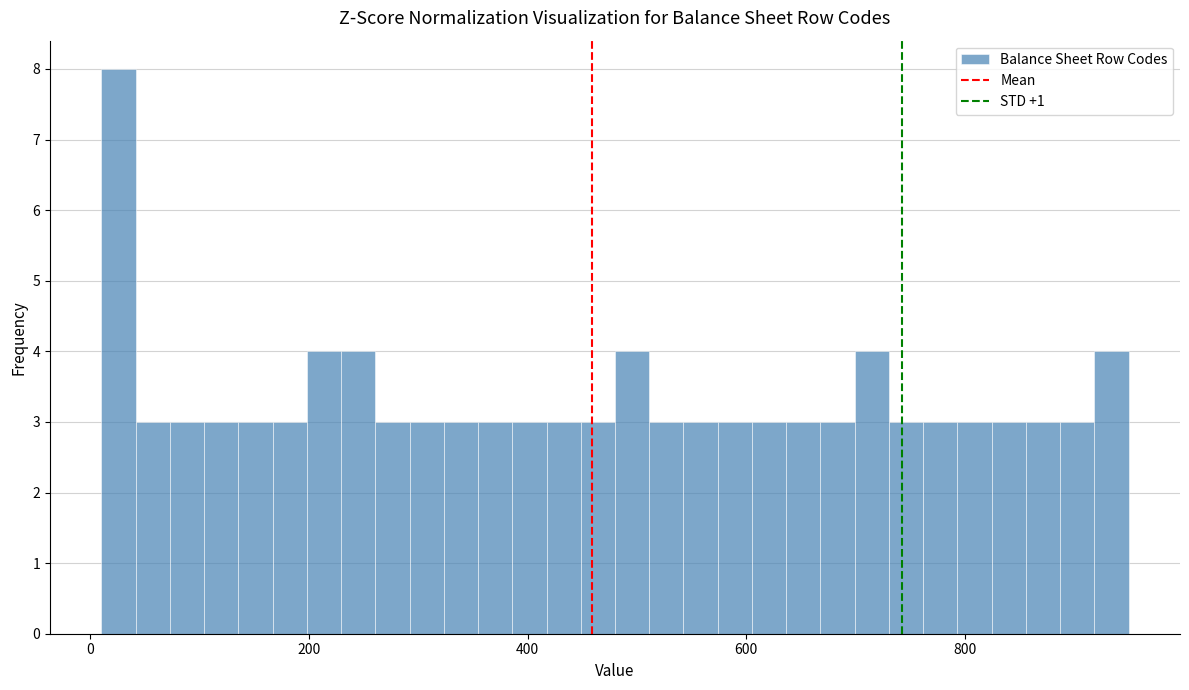

Around what value on the x-axis is the tallest bar? Give the approximate position of its centre, as read against the axis.

20